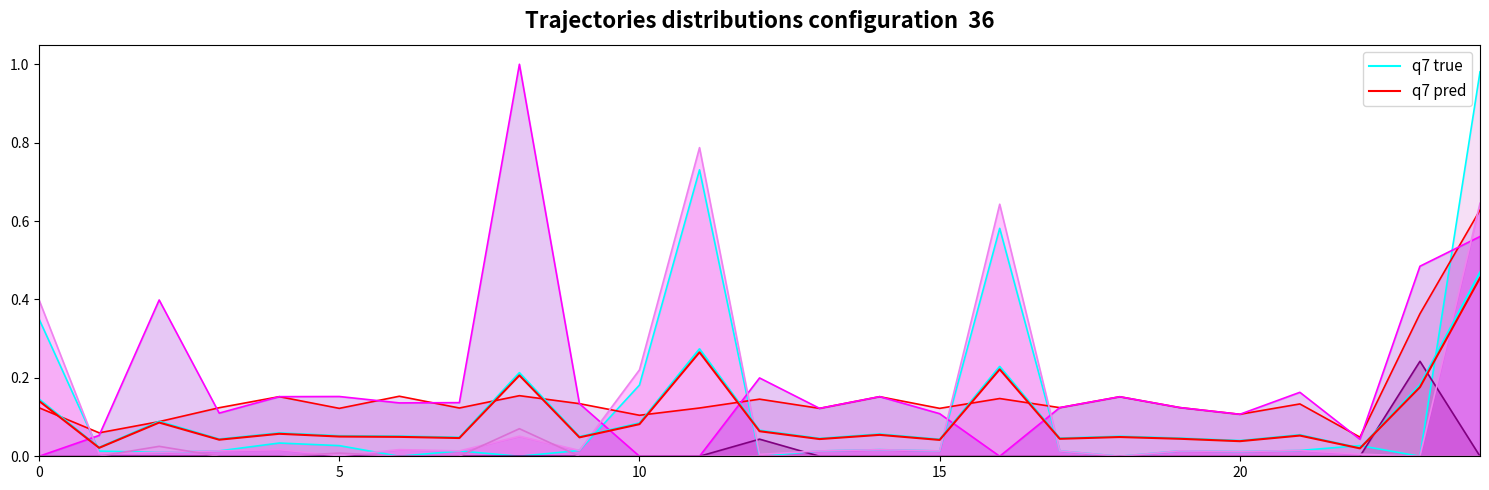

What is the value of the q7 true point at the 13th from the left?

0.1